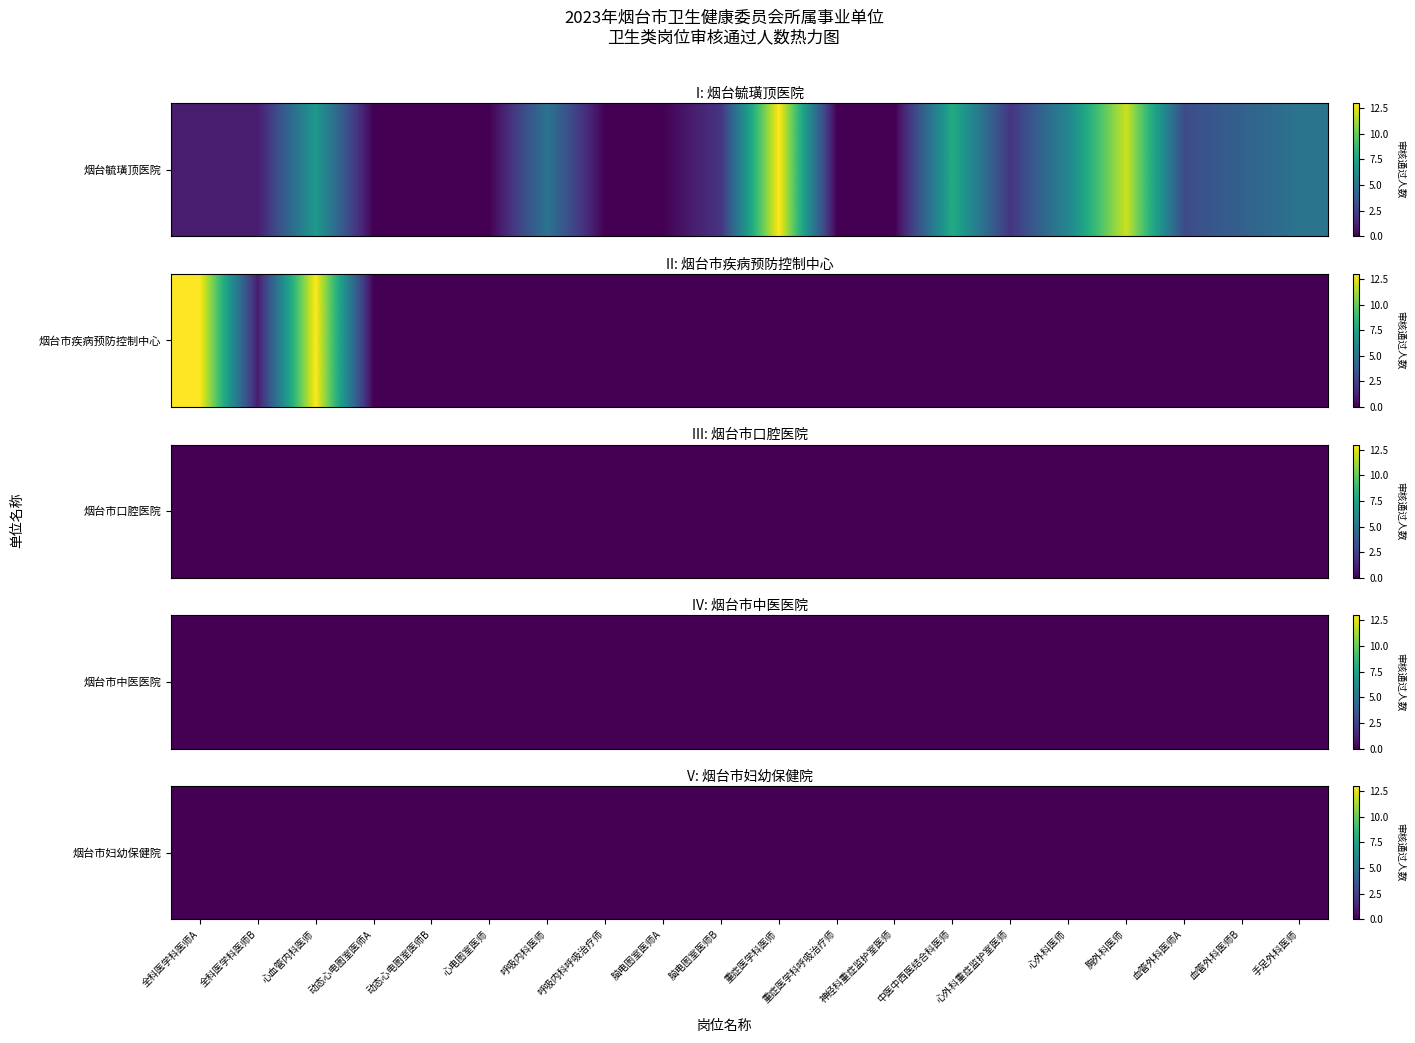

What is the average value of the 烟台毓璜顶医院 series?

3